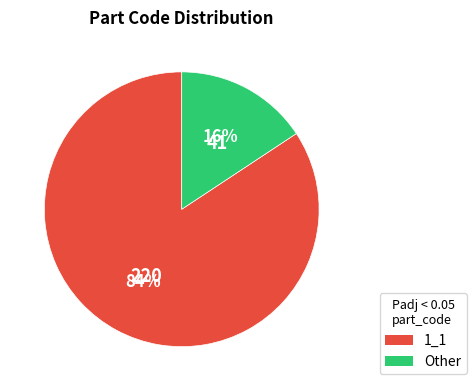

To the nearest percent, what is the average slice percentage?

50%